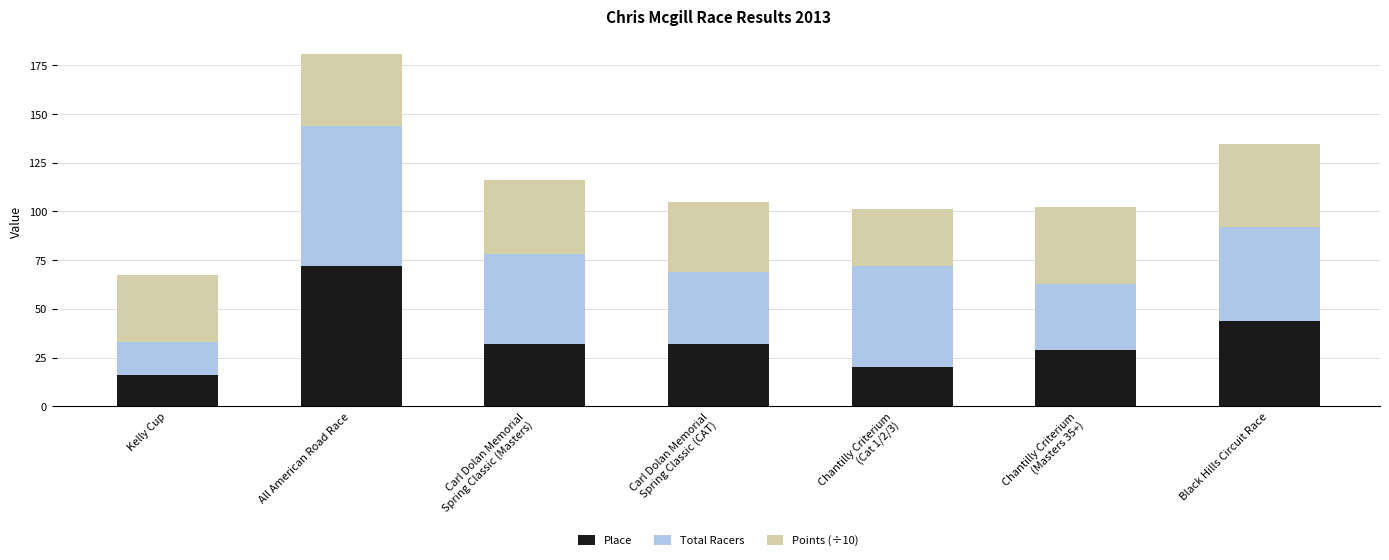

Reading left to right, what are the values for Place?

16.0	72.0	32.0	32.0	20.0	29.0	44.0